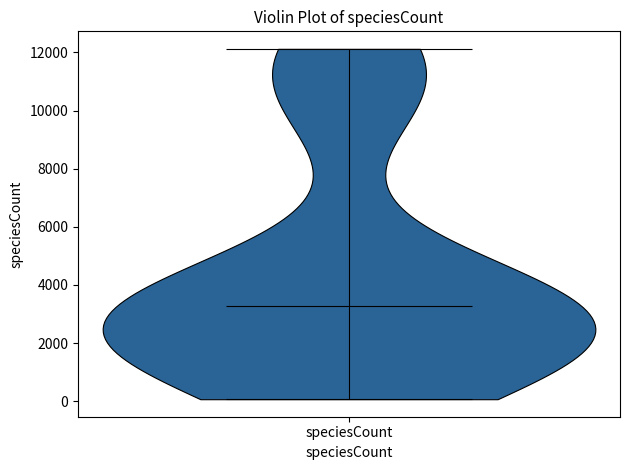

What is the highest point the violin for speciesCount reaches on the y-axis? The values are not printed on the chart, so give them approximately, as read against the axis.

12200